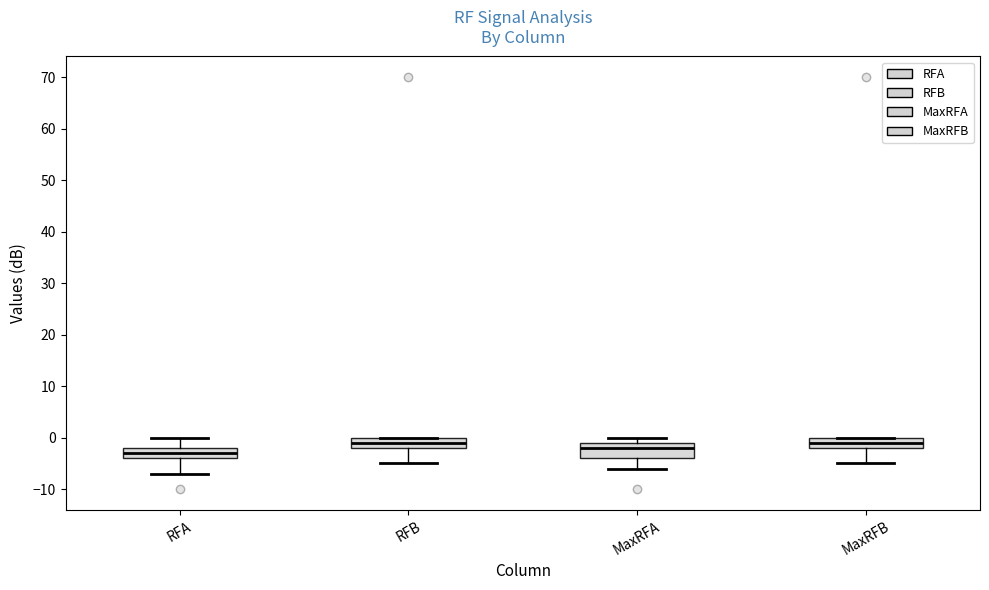

Reading left to right, transcribe this box plot: for each box, give where its median line is, the range the box spans, and where its two whiskers end, as read against the y-axis. The values are not printed on the chart, so give them approximately, as read against the axis.

RFA: median -3, box -4 to -2, whiskers -7 to 0
RFB: median -1, box -2 to 0, whiskers -5 to 0
MaxRFA: median -2, box -4 to -1, whiskers -6 to 0
MaxRFB: median -1, box -2 to 0, whiskers -5 to 0